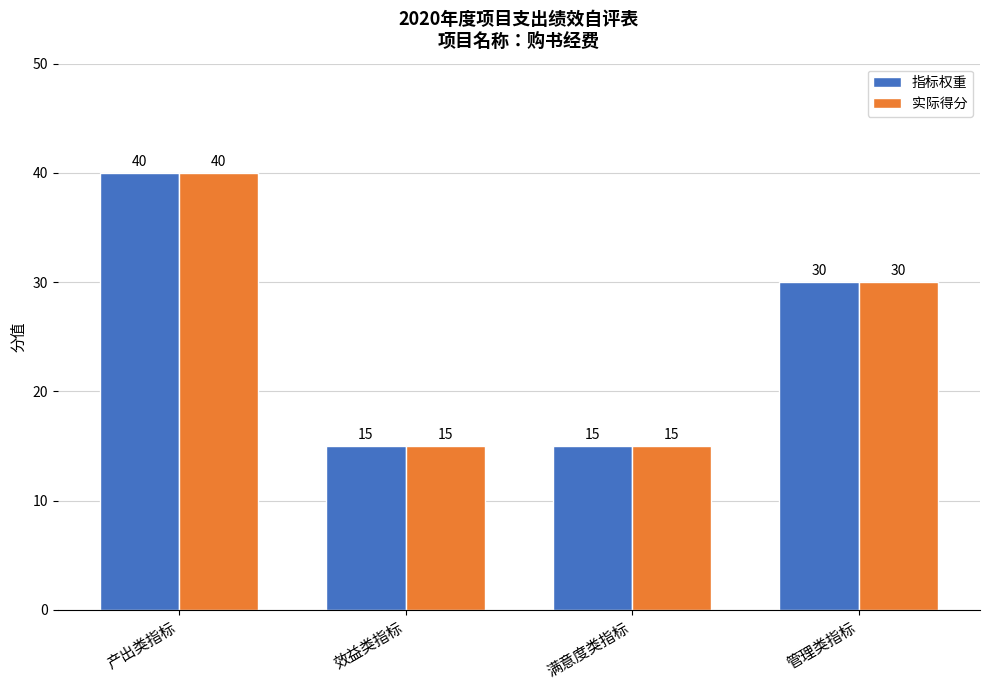

The 实际得分 series shows 15 at 满意度类指标. True or false?

True